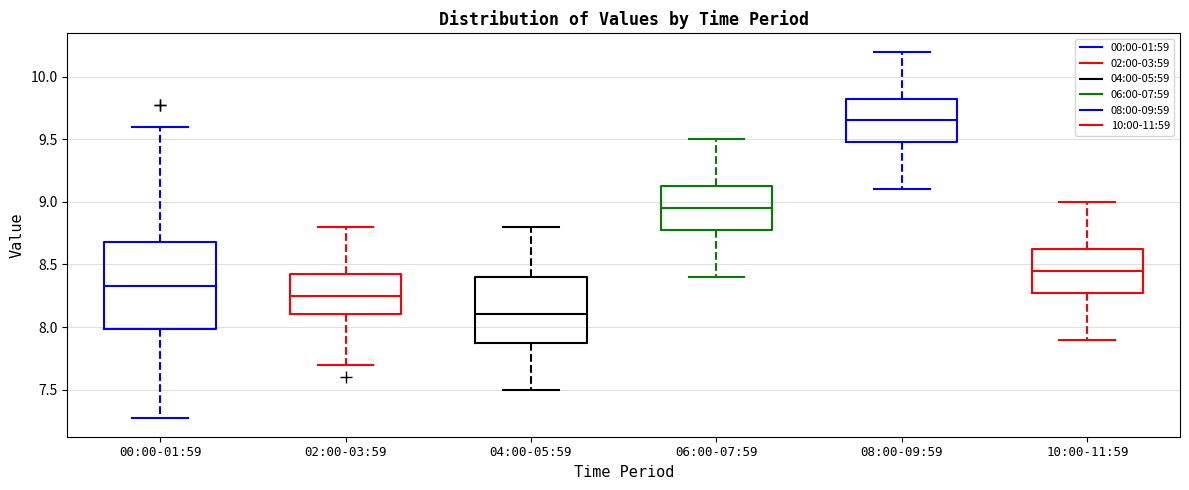

Which box's median line is the lowest?

04:00-05:59